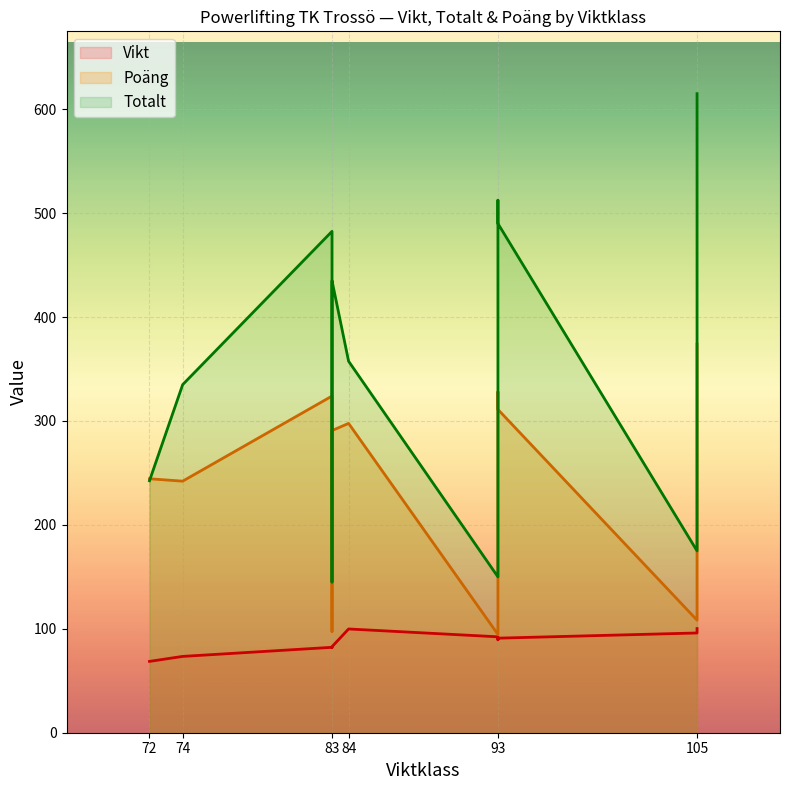

Between 9 and 10, which series saw the biggest shift?

Totalt